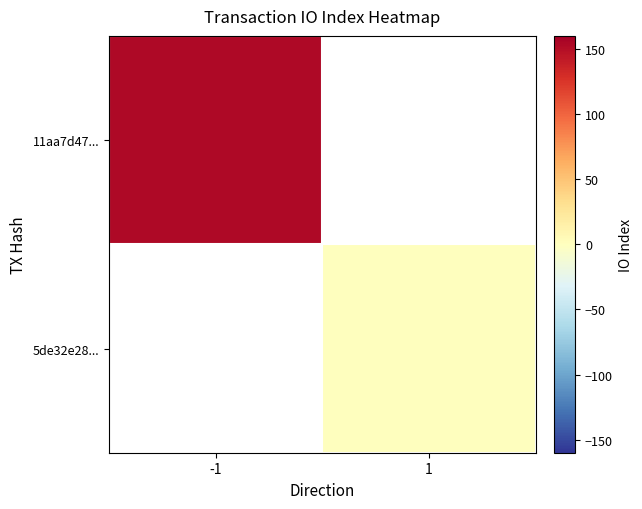

Count the number of categories in the chart.

2